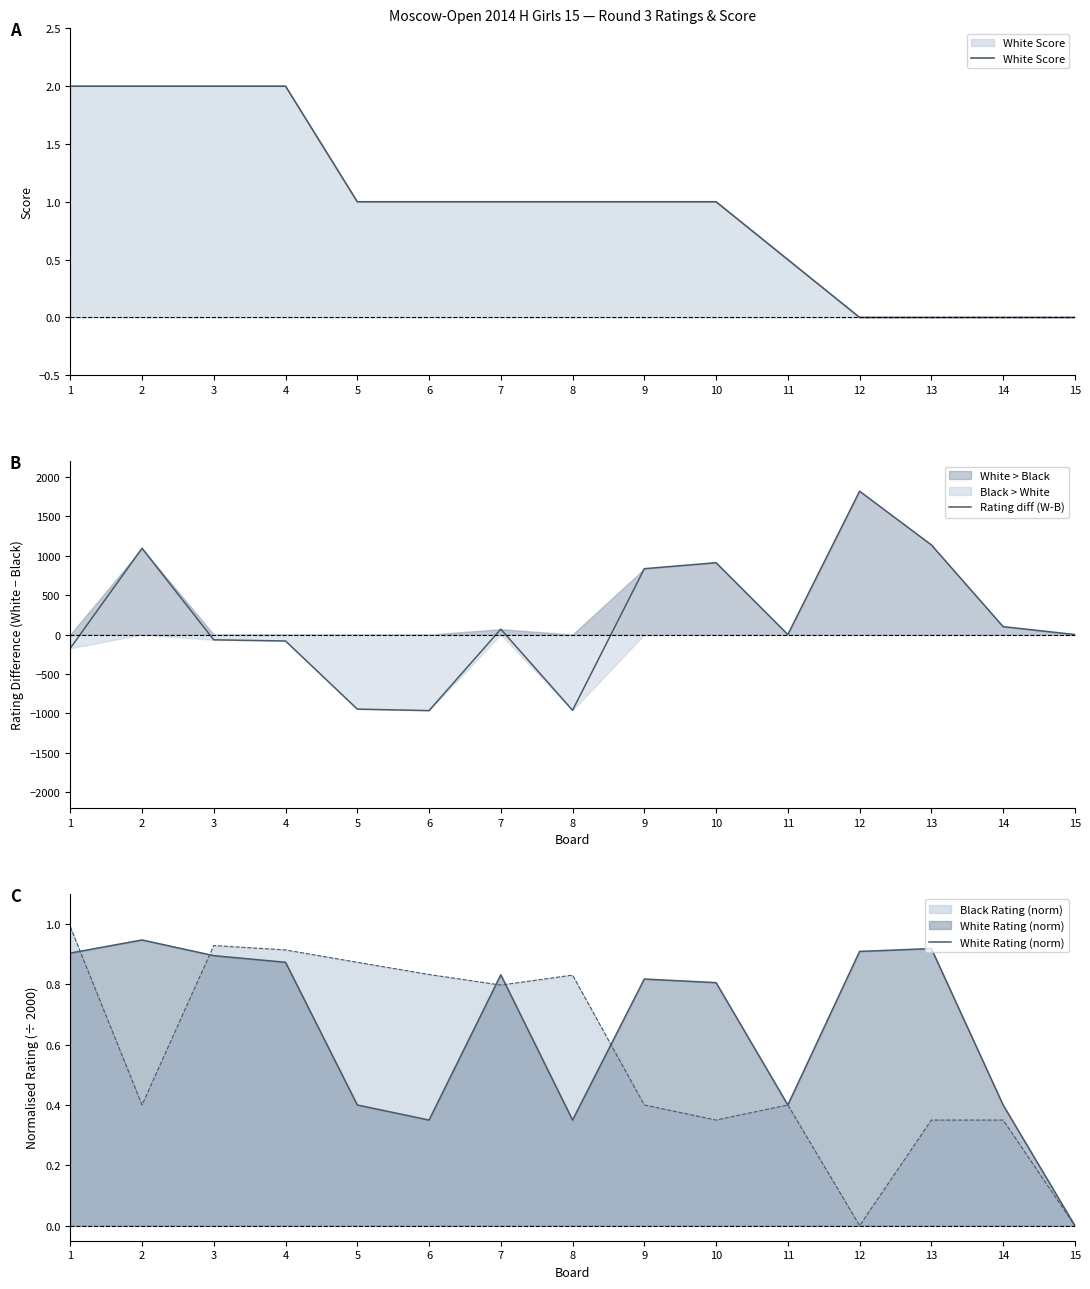

How many values in the Rating diff (W-B) series exceed 0?

7